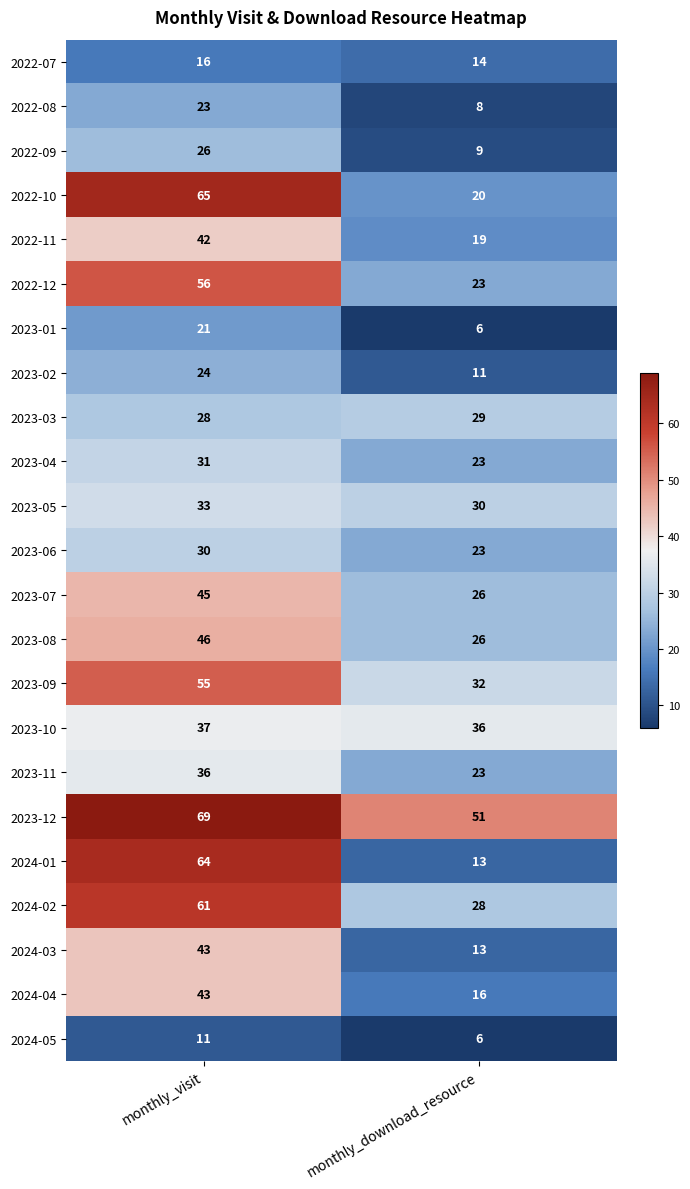

How many series are shown in this chart?

23